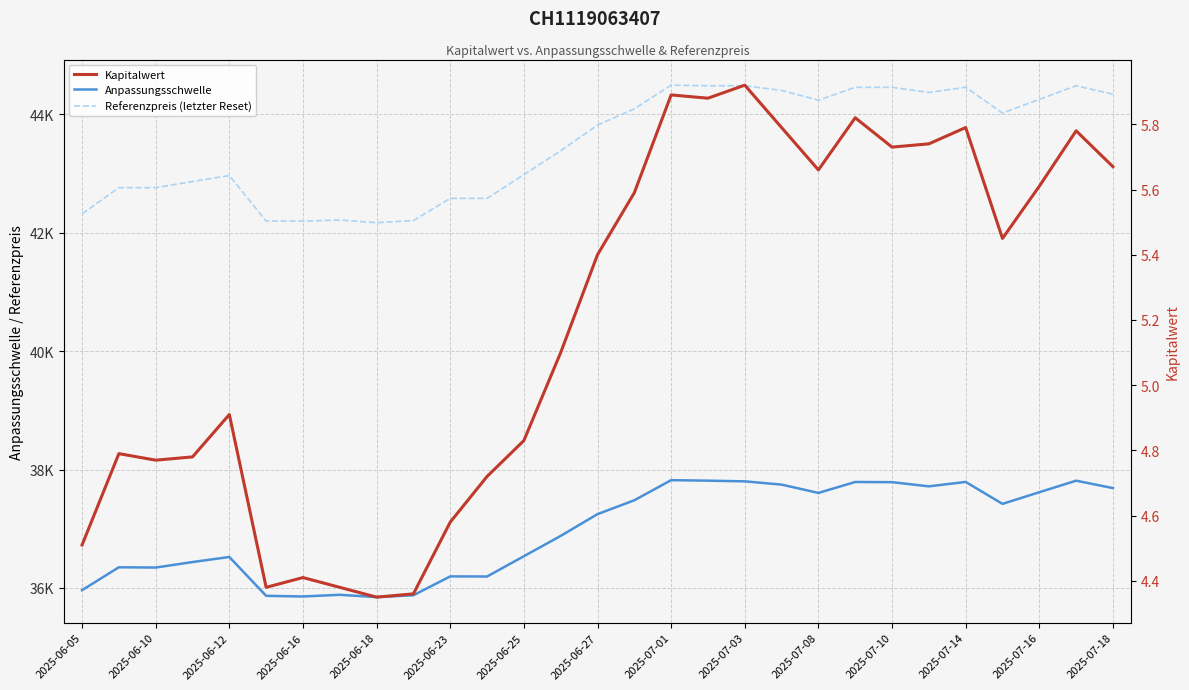

True or false: Anpassungsschwelle and Referenzpreis (letzter Reset) cross at least once.

False